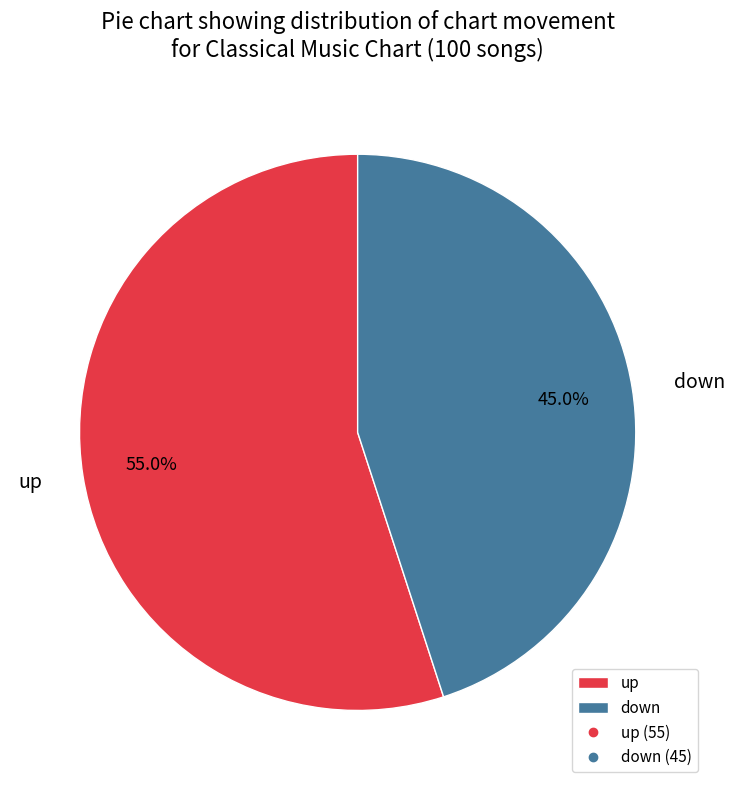

Which has a higher value, up or down?

up